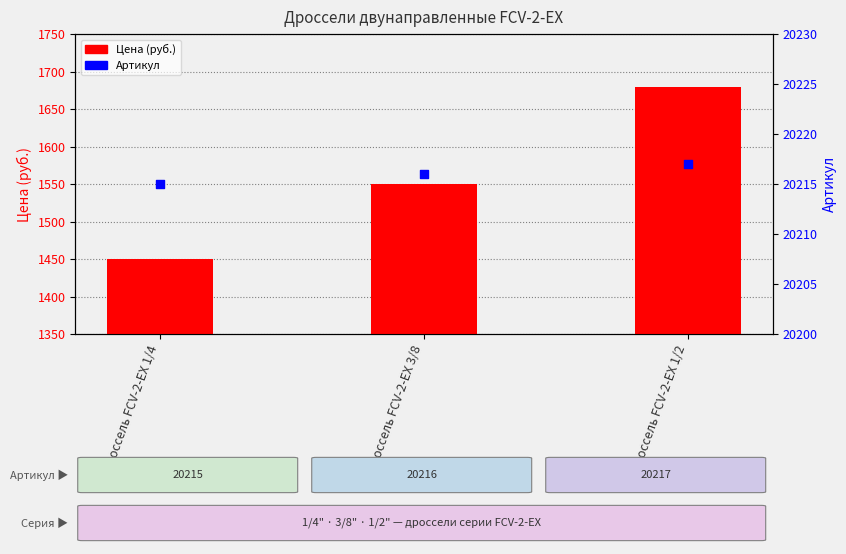

What is the total value across all series at Дроссель FCV-2-EX 1/2?

21897